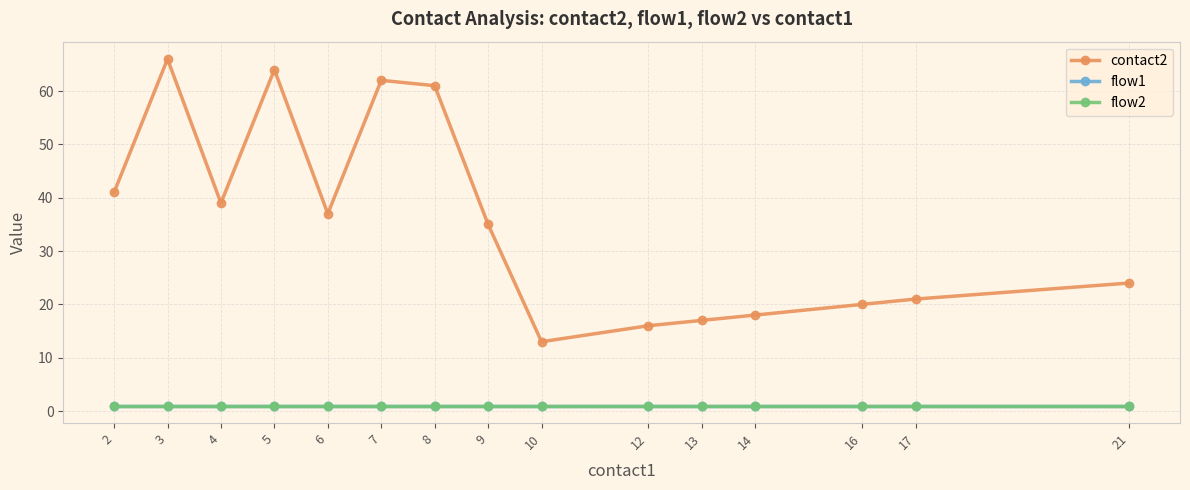

What is the difference between the maximum and minimum values in the contact2 series?

53